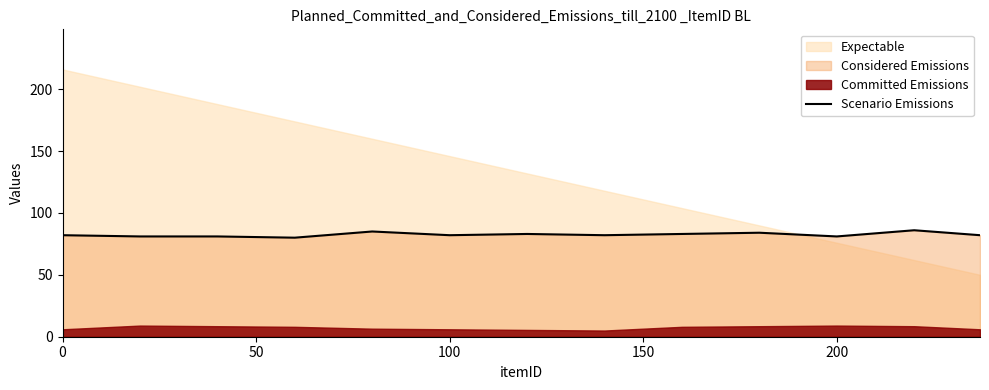

The value at 11 is 130.8. True or false?

False